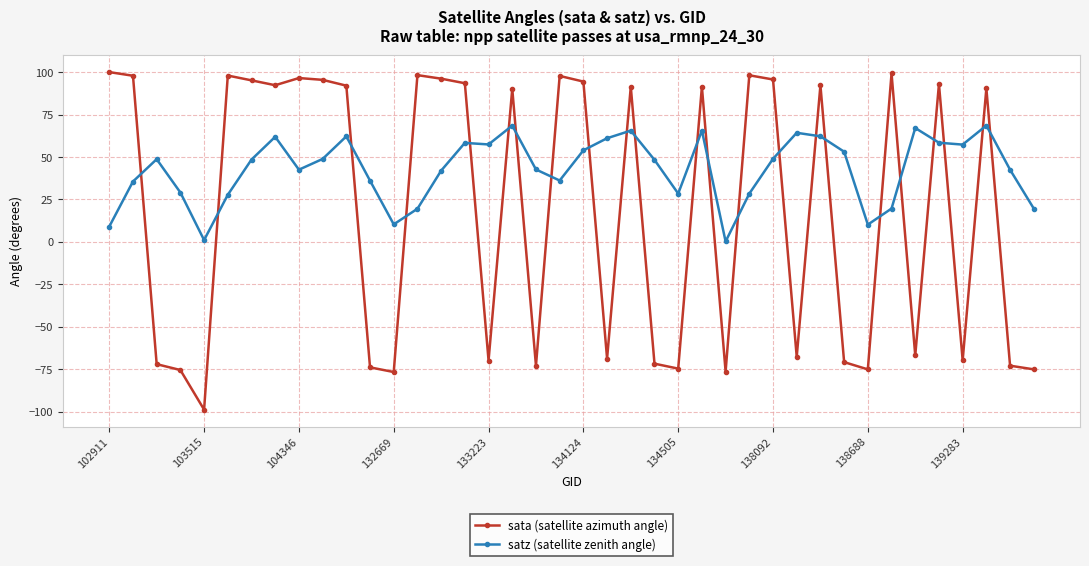

What are all the series names shown in the legend?

sata (satellite azimuth angle), satz (satellite zenith angle)